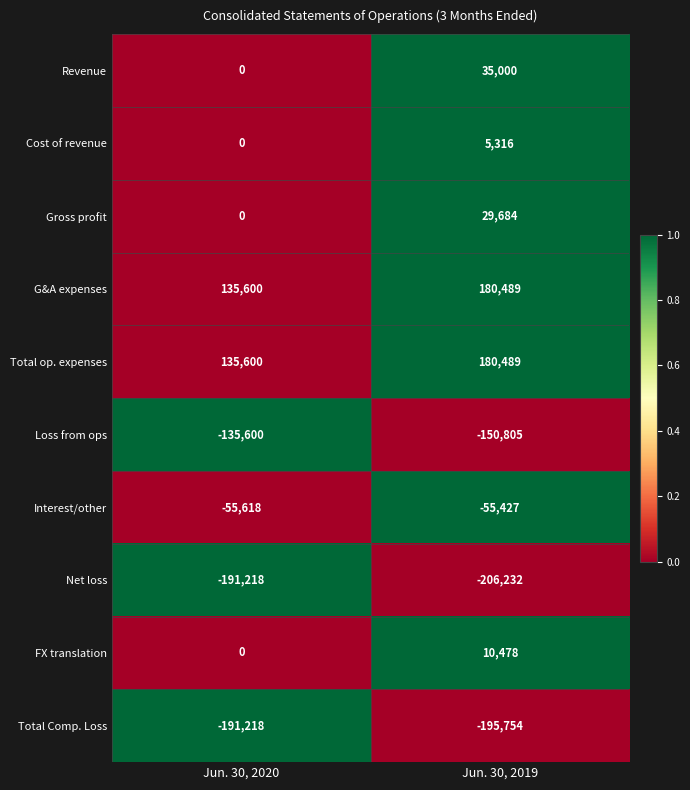

List the labels in order of Total Comp. Loss value, largest first.

Jun. 30, 2020, Jun. 30, 2019